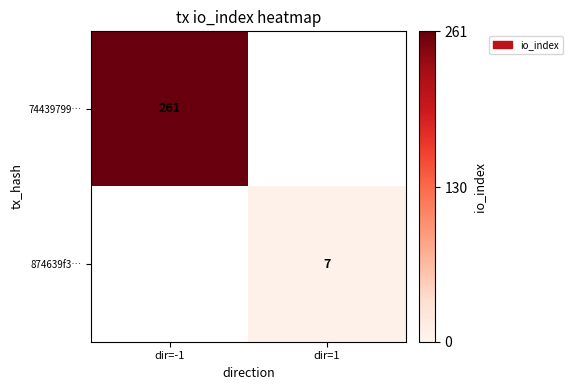

Is it true that 874639f3… equals 4.1 at dir=1?

False